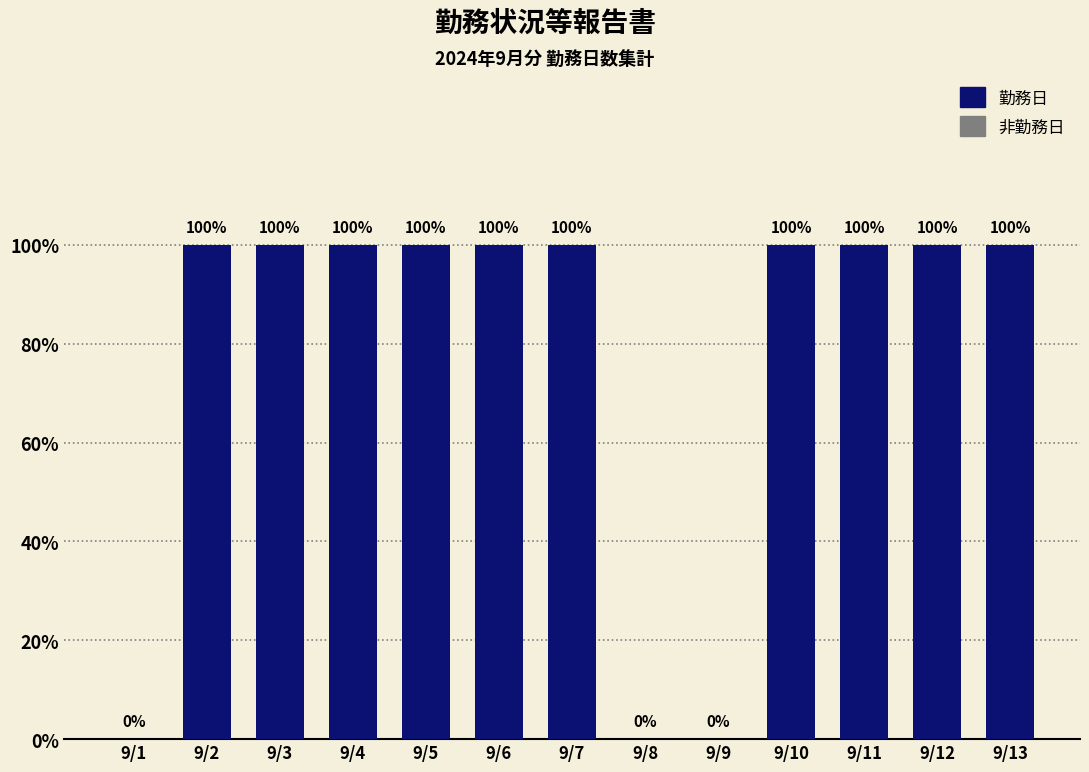

List the labels in order of value, largest first.

9/2, 9/3, 9/4, 9/5, 9/6, 9/7, 9/10, 9/11, 9/12, 9/13, 9/1, 9/8, 9/9